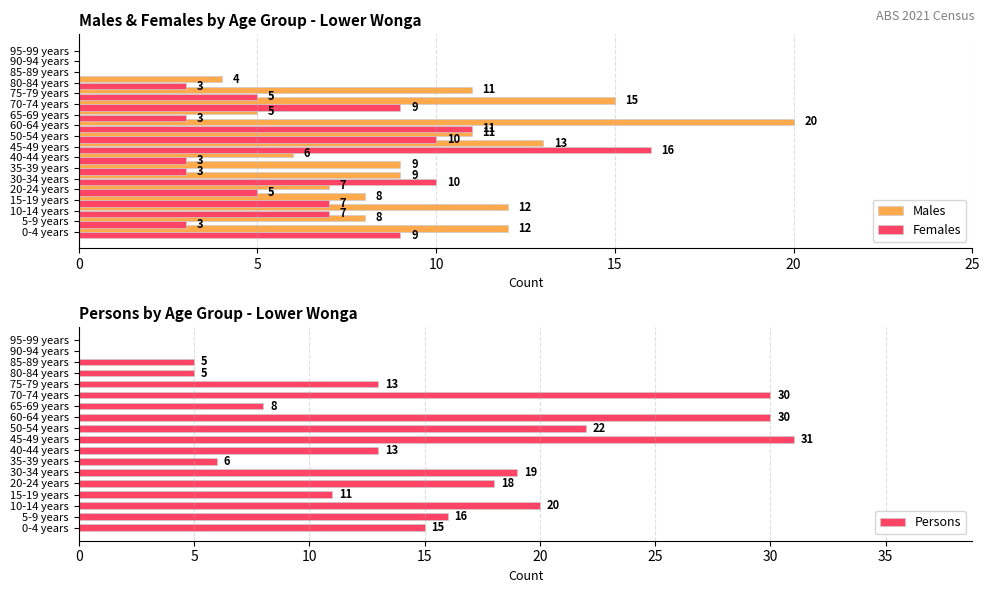

What is the highest value of the Females series?

16